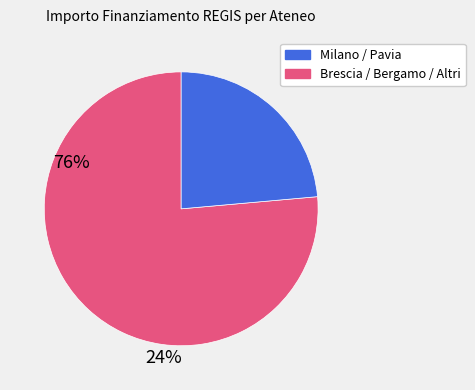

Is there any slice that represents more than half of the pie?

Yes